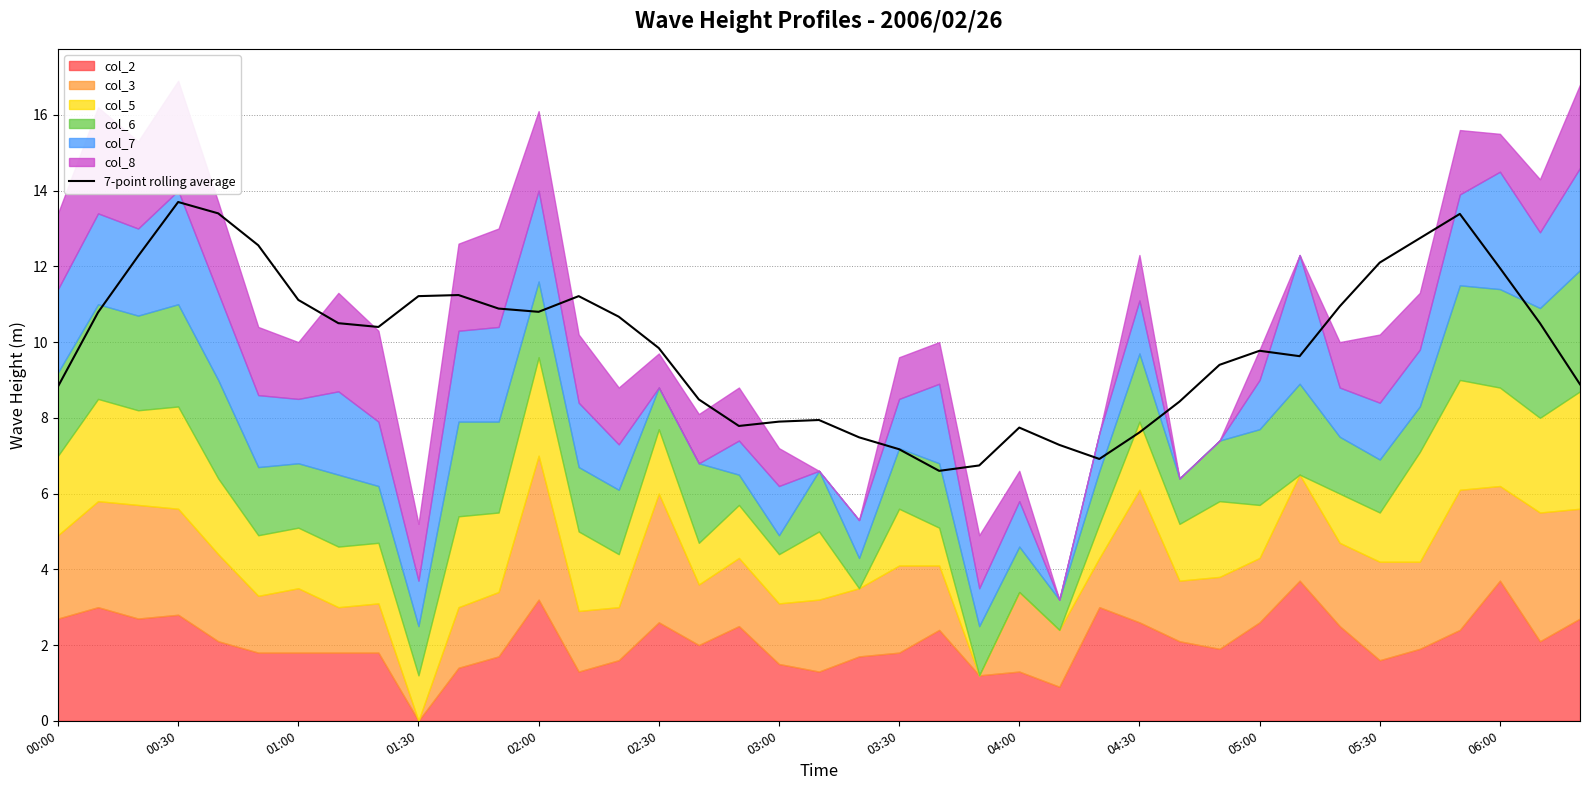

What is the smallest value displayed?

6.6